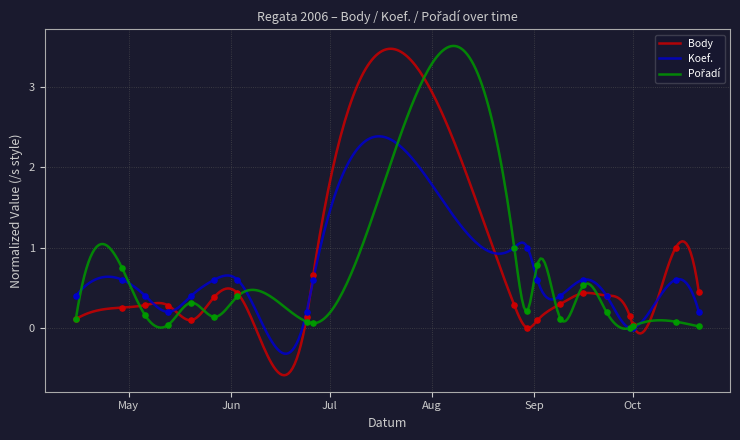

What are all the series names shown in the legend?

Body, Koef., Pořadí